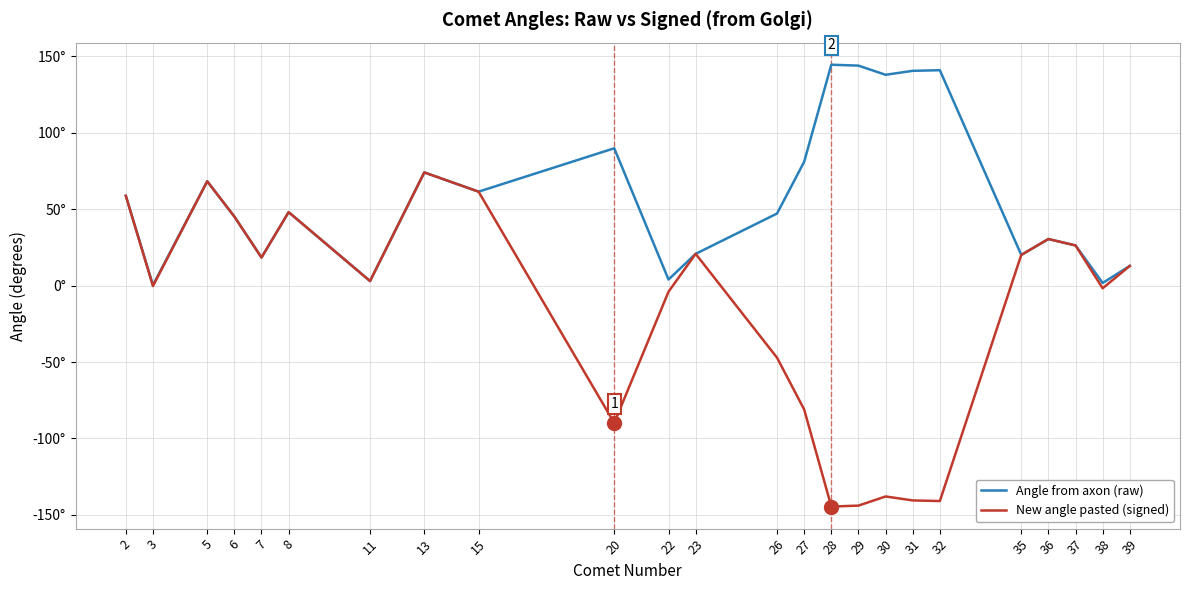

At which label does New angle pasted (signed) first exceed 12?

2